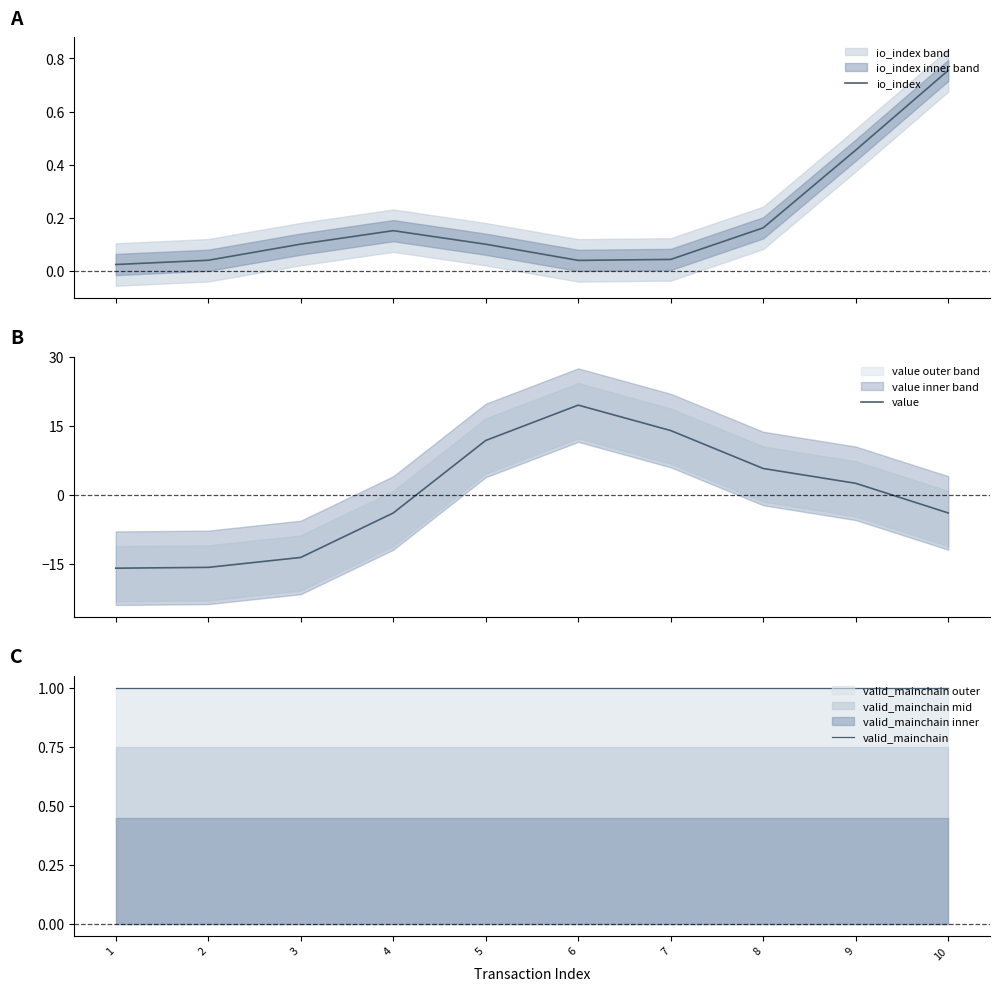

At 10, list the series in order from largest to smallest.

valid_mainchain, io_index, value